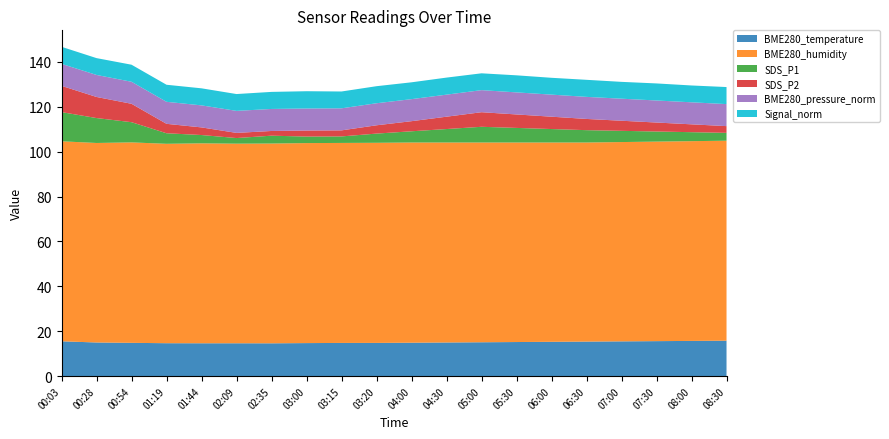

Reading left to right, list all the values displayed in this chart.

BME280_temperature: 00:03=15.5	00:28=15.0	00:54=14.8	01:19=14.7	01:44=14.7	02:09=14.7	02:35=14.6	03:00=14.7	03:15=14.8	03:20=14.8	04:00=14.9	04:30=15.0	05:00=15.1	05:30=15.2	06:00=15.3	06:30=15.4	07:00=15.5	07:30=15.6	08:00=15.7	08:30=15.8
BME280_humidity: 00:03=89.1	00:28=88.9	00:54=89.3	01:19=88.8	01:44=89.1	02:09=88.9	02:35=89.0	03:00=89.1	03:15=89.1	03:20=89.2	04:00=89.2	04:30=89.1	05:00=89.0	05:30=88.9	06:00=88.8	06:30=88.7	07:00=88.8	07:30=88.9	08:00=89.0	08:30=89.1
SDS_P1: 00:03=13.0	00:28=11.1	00:54=9.0	01:19=4.7	01:44=3.7	02:09=2.5	02:35=3.5	03:00=2.9	03:15=2.9	03:20=4.1	04:00=5.0	04:30=6.0	05:00=7.0	05:30=6.5	06:00=6.0	06:30=5.5	07:00=5.0	07:30=4.5	08:00=4.0	08:30=3.5
SDS_P2: 00:03=11.7	00:28=9.4	00:54=8.2	01:19=4.2	01:44=3.4	02:09=2.3	02:35=2.1	03:00=2.7	03:15=2.7	03:20=3.7	04:00=4.5	04:30=5.5	05:00=6.5	05:30=6.0	06:00=5.5	06:30=5.0	07:00=4.5	07:30=4.0	08:00=3.5	08:30=3.0
BME280_pressure_norm: 00:03=9.8	00:28=9.8	00:54=9.8	01:19=9.8	01:44=9.8	02:09=9.8	02:35=9.8	03:00=9.8	03:15=9.8	03:20=9.8	04:00=9.8	04:30=9.8	05:00=9.8	05:30=9.8	06:00=9.8	06:30=9.8	07:00=9.8	07:30=9.8	08:00=9.8	08:30=9.8
Signal_norm: 00:03=7.6	00:28=7.5	00:54=7.6	01:19=7.6	01:44=7.6	02:09=7.5	02:35=7.6	03:00=7.7	03:15=7.5	03:20=7.6	04:00=7.5	04:30=7.6	05:00=7.5	05:30=7.6	06:00=7.5	06:30=7.6	07:00=7.5	07:30=7.6	08:00=7.5	08:30=7.6